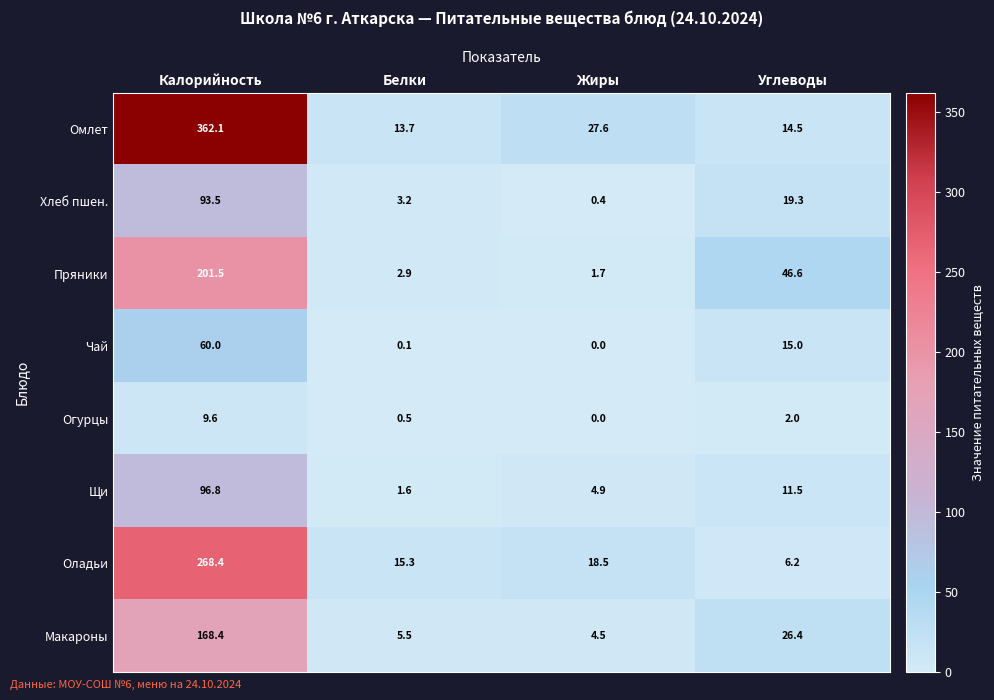

What is the difference between the Хлеб пшен. values at Жиры and Калорийность?

93.1